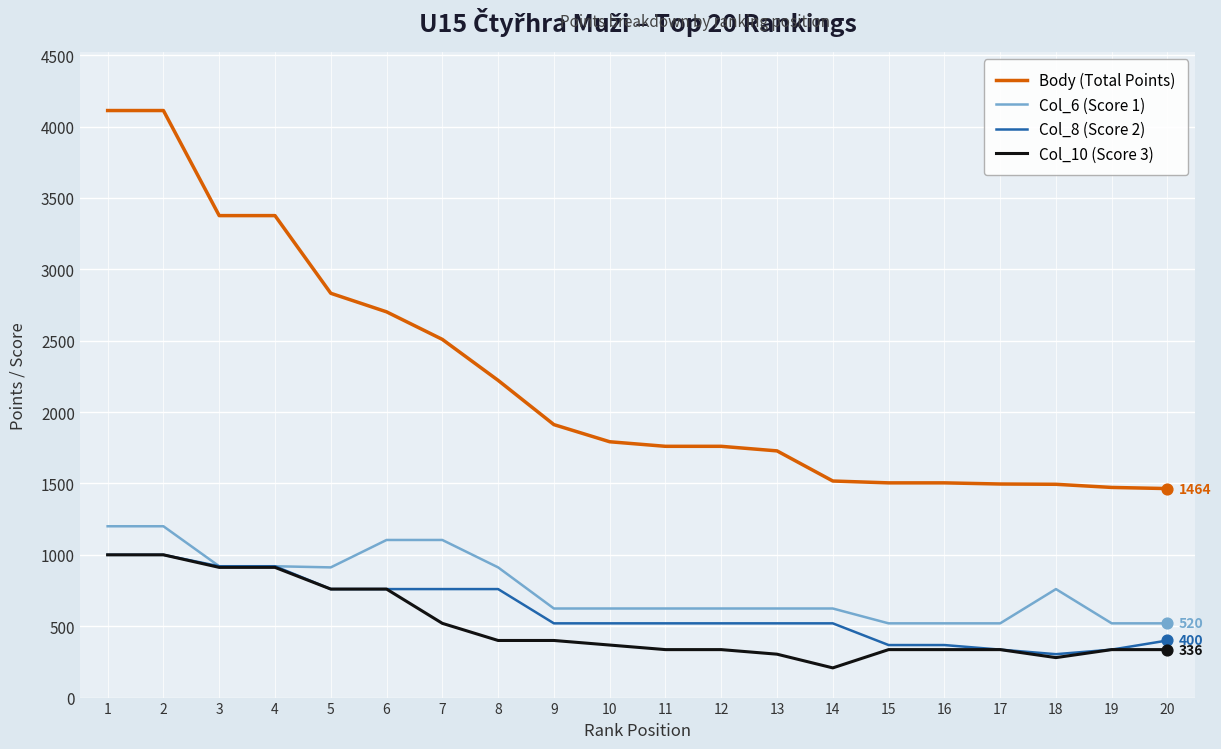

Which series has the largest range (max minus min)?

Body (Total Points)